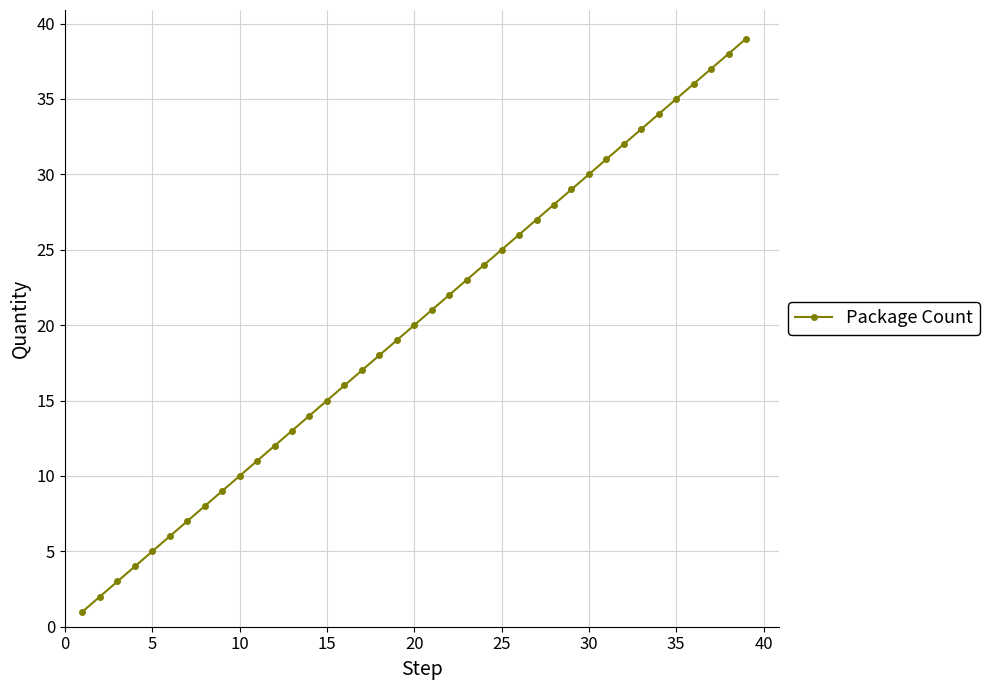

What is the greatest value displayed?

39